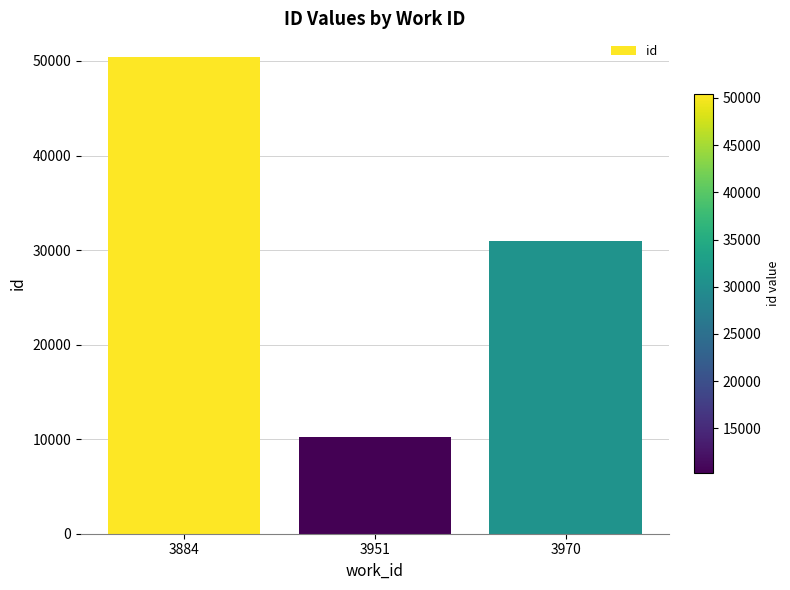

What is the value of the 1st bar from the left?

50406